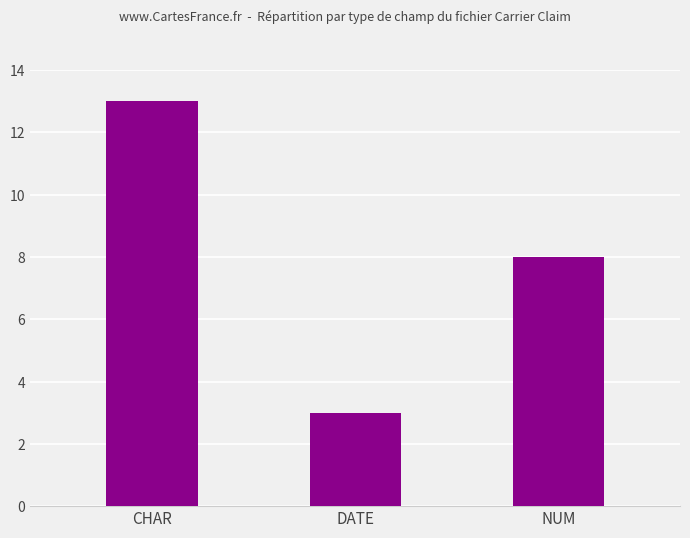

At which category does the chart reach its peak across all series?

CHAR